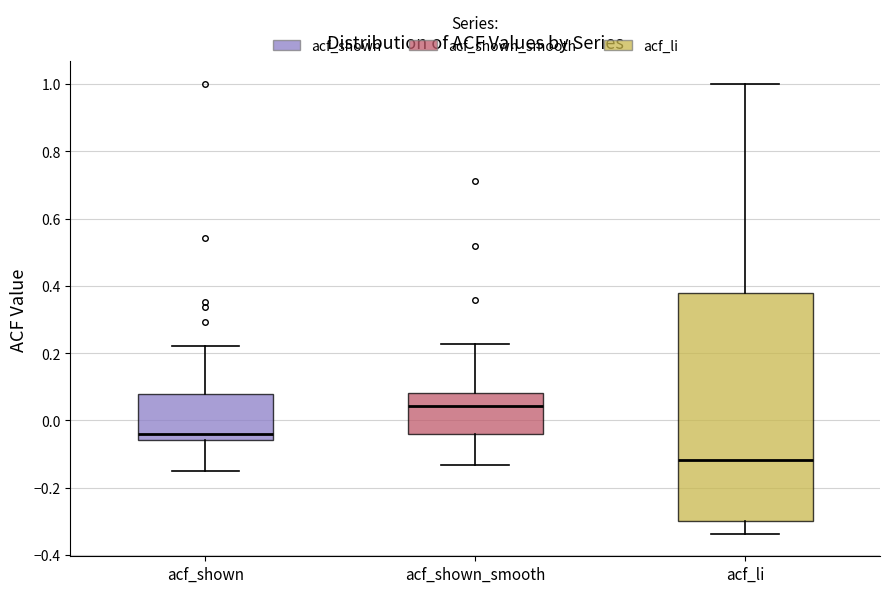

Which box is the tallest, from its lower edge to its upper edge?

acf_li